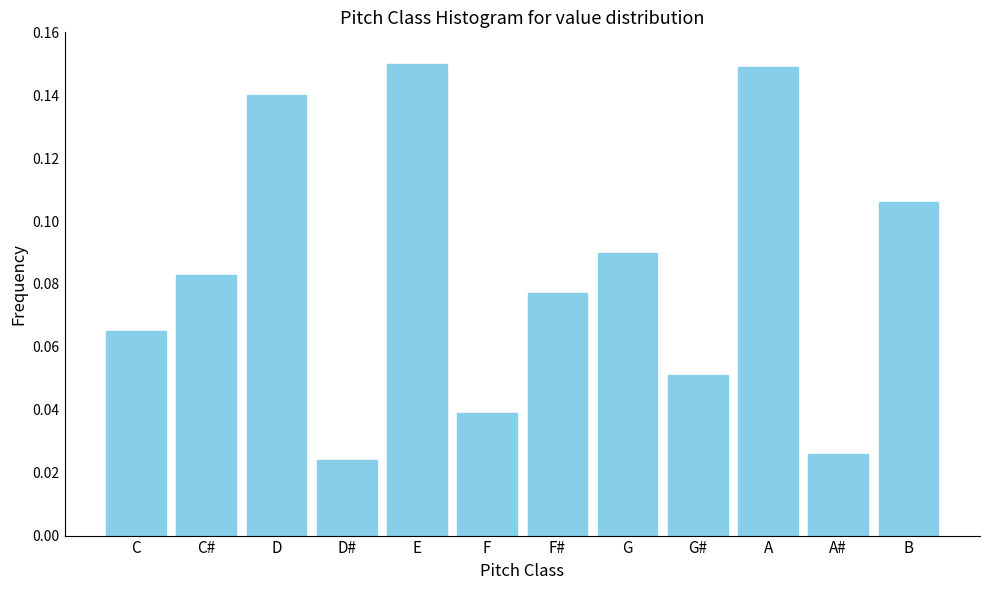

What is the change in value from G# to B?

+0.1